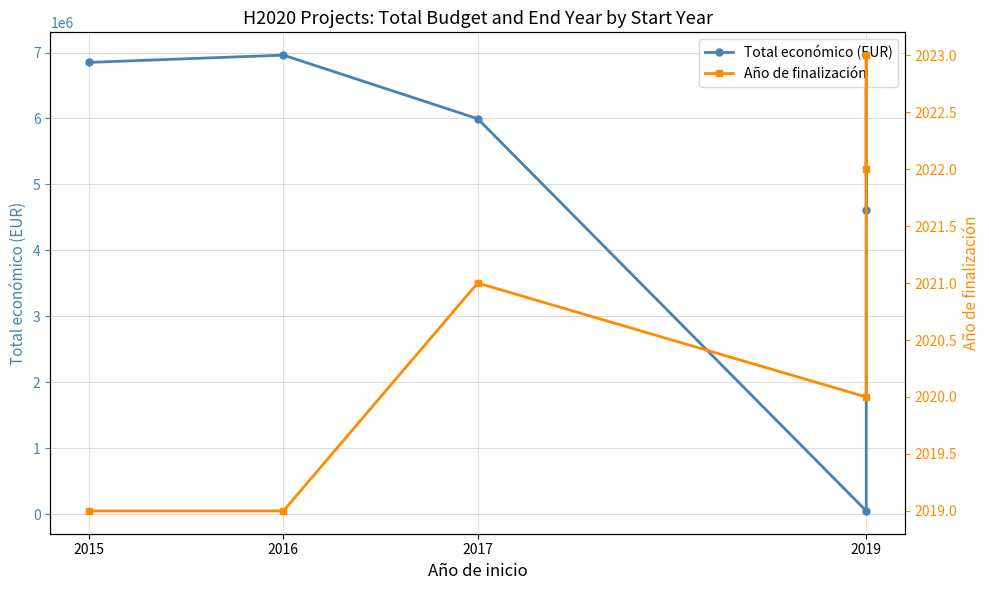

What is the difference between the maximum and minimum values in the Año de finalización series?

4